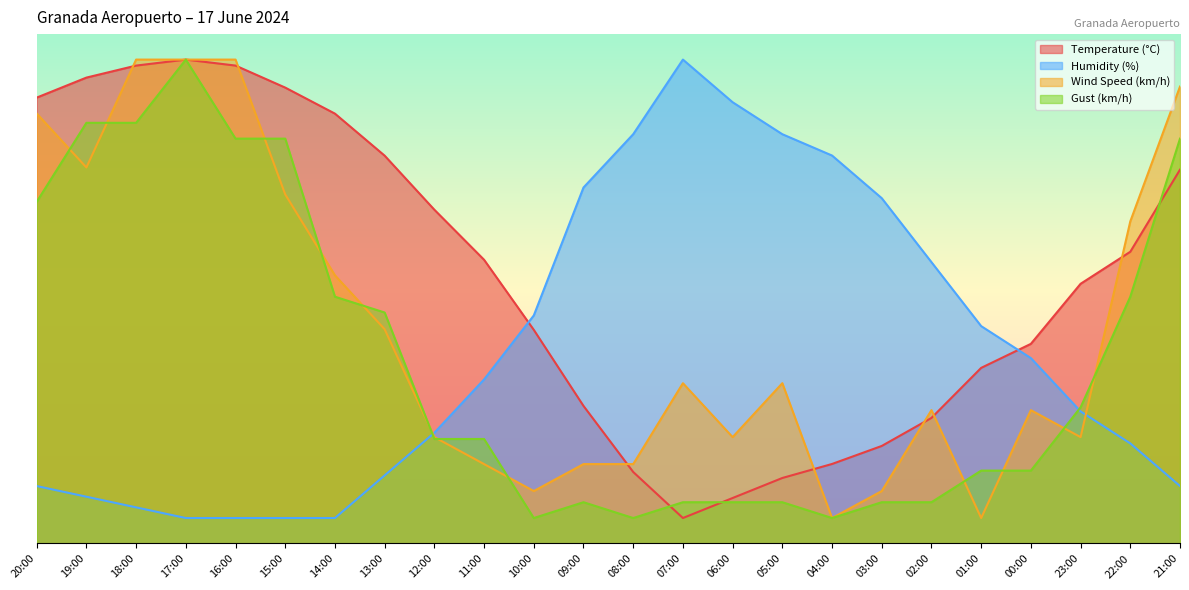

The Humidity (%) series shows 153.1 at 06:00. True or false?

False